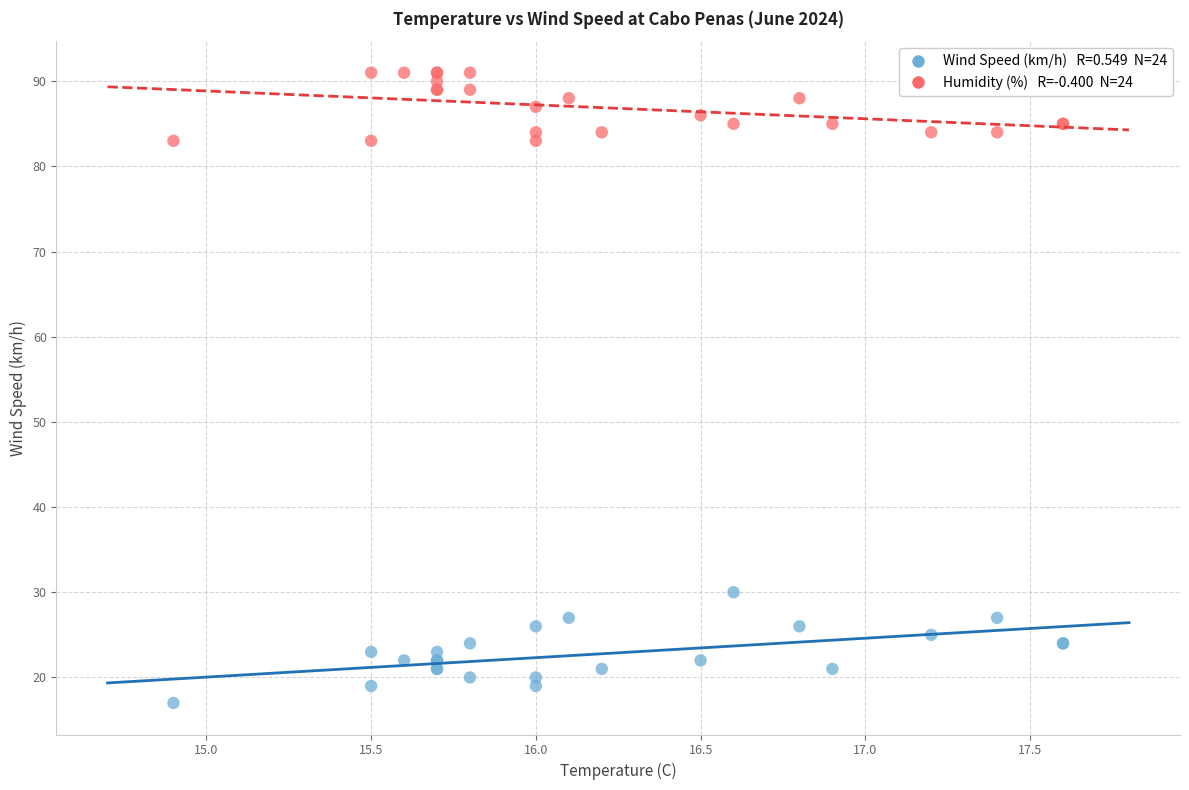

Across all series, what Y value is closest to 54?

30